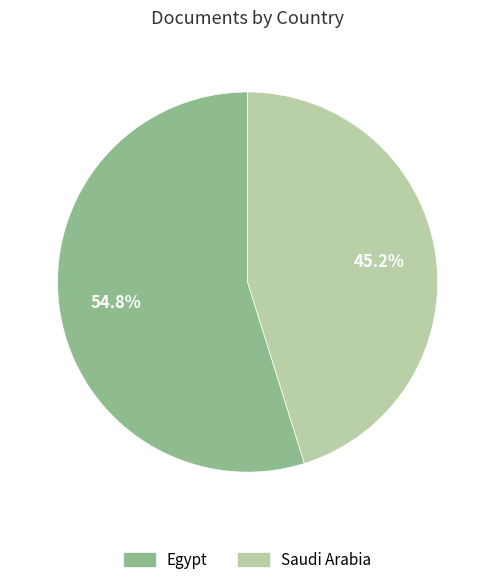

Do Saudi Arabia and Egypt together represent more than half of the pie?

Yes